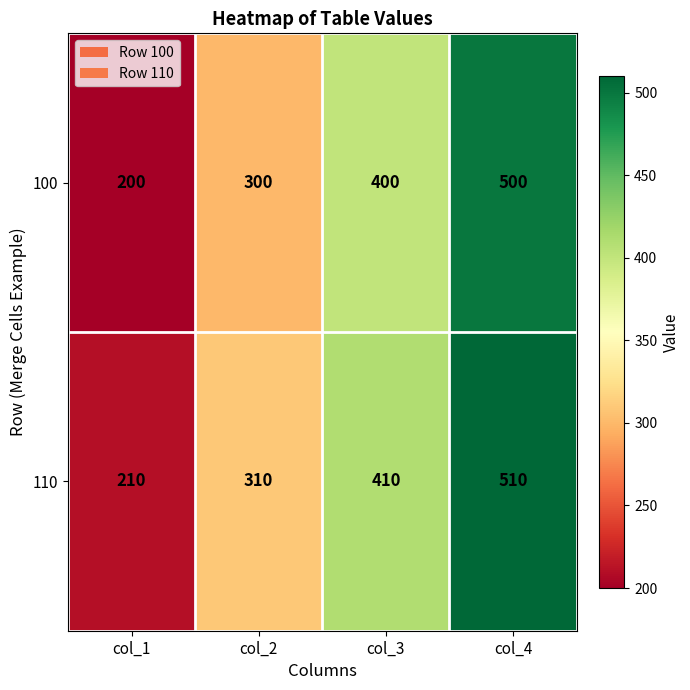

What is the total value across all series at col_2?

610